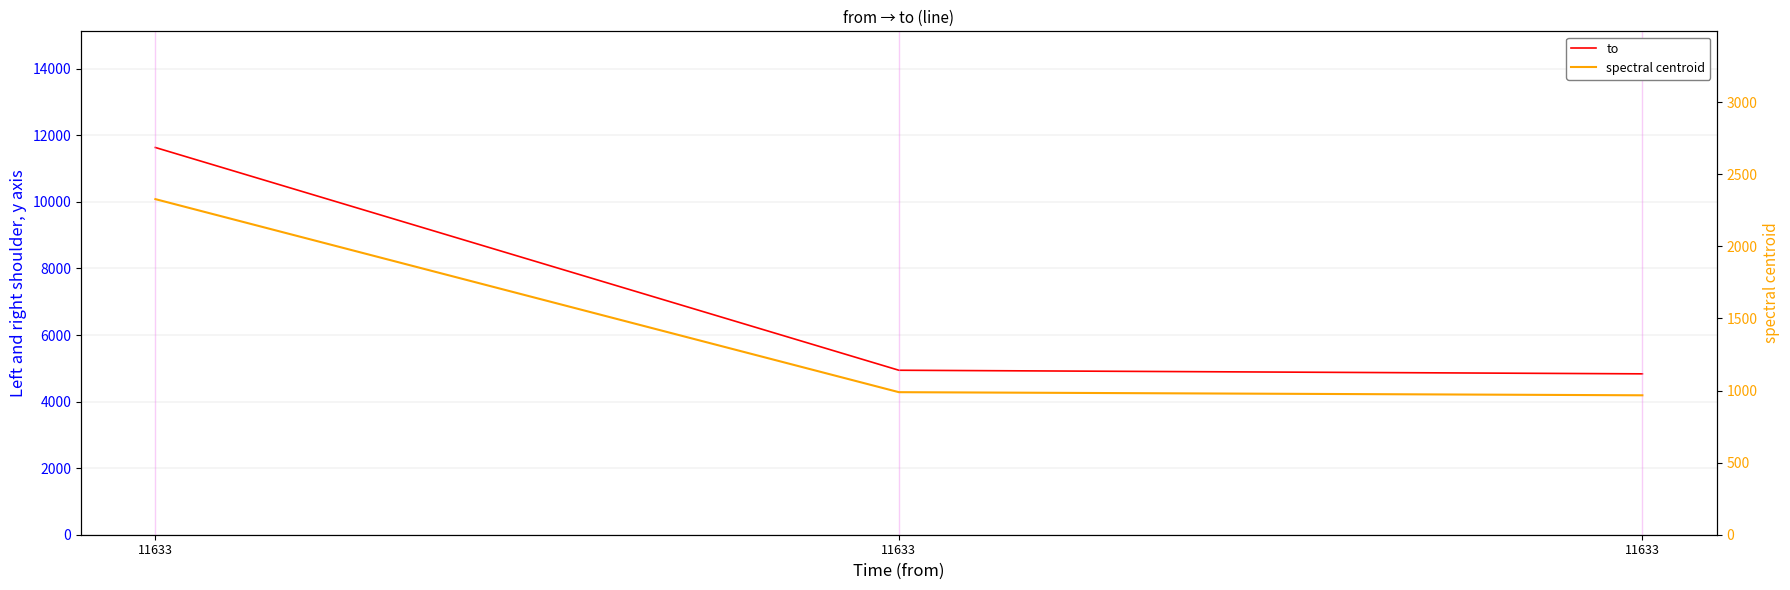

Which series has the largest total across all categories?

to